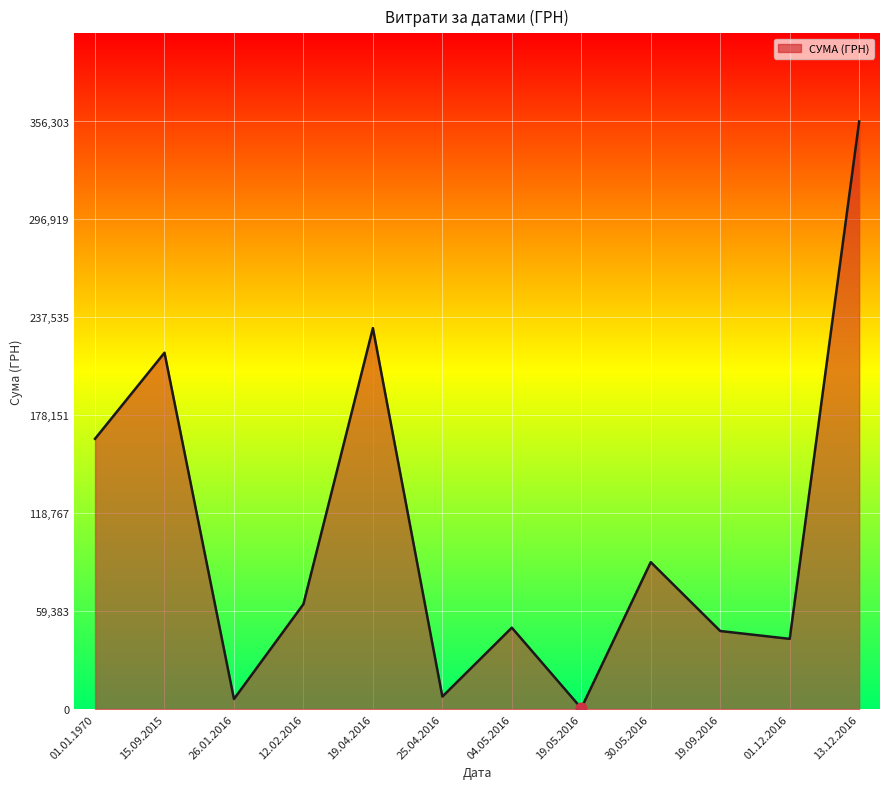

Which has a higher value, 30.05.2016 or 12.02.2016?

30.05.2016